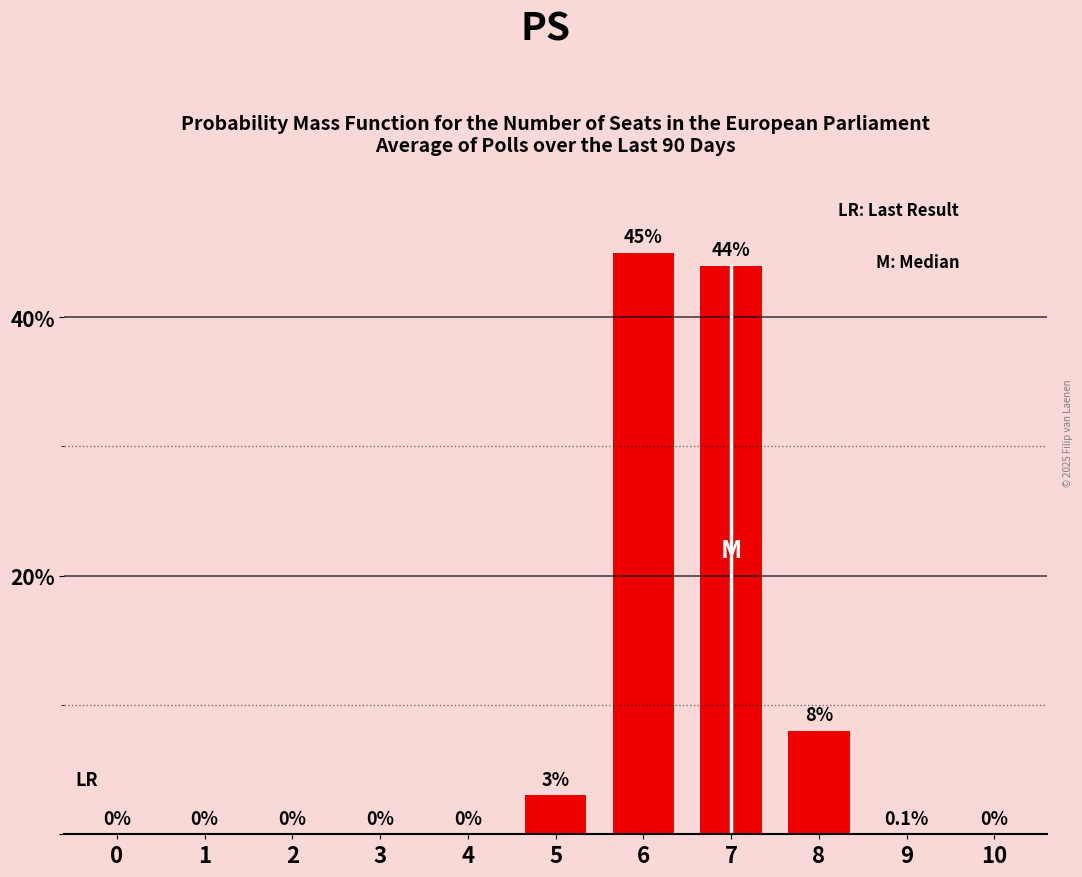

What is the change in value from 4 to 7?

+44